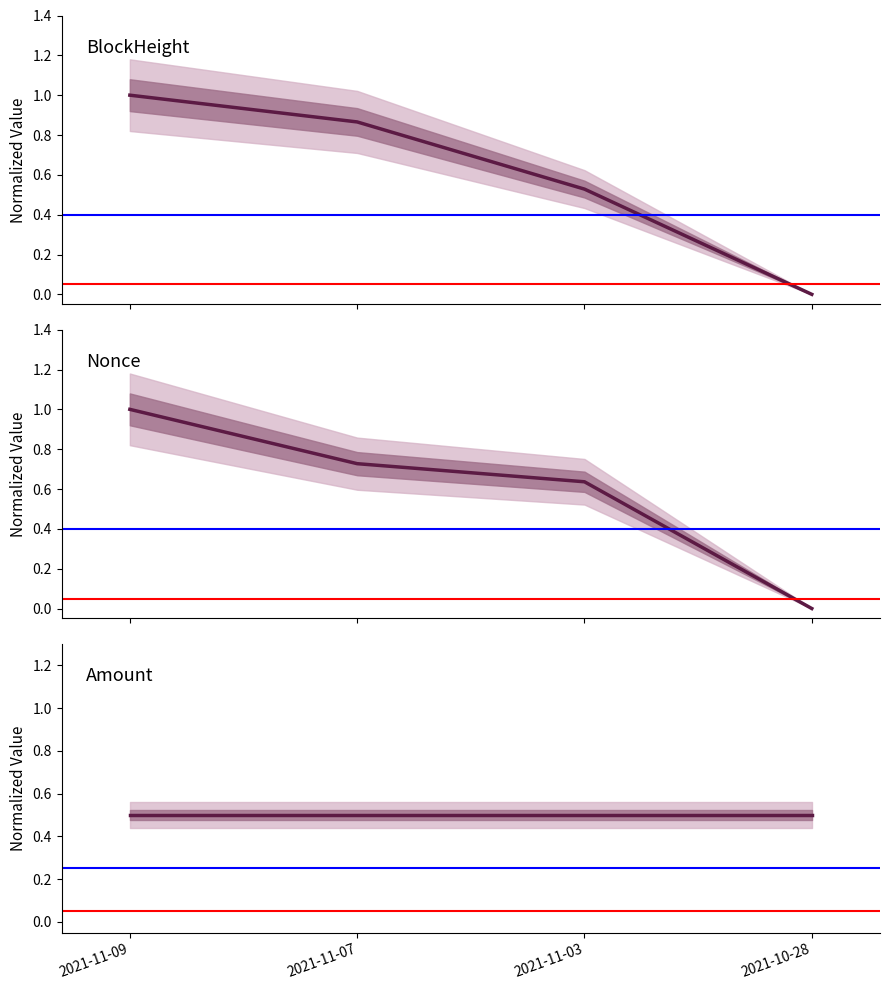

After their last crossing, which series has the higher values: Nonce or BlockHeight?

Nonce